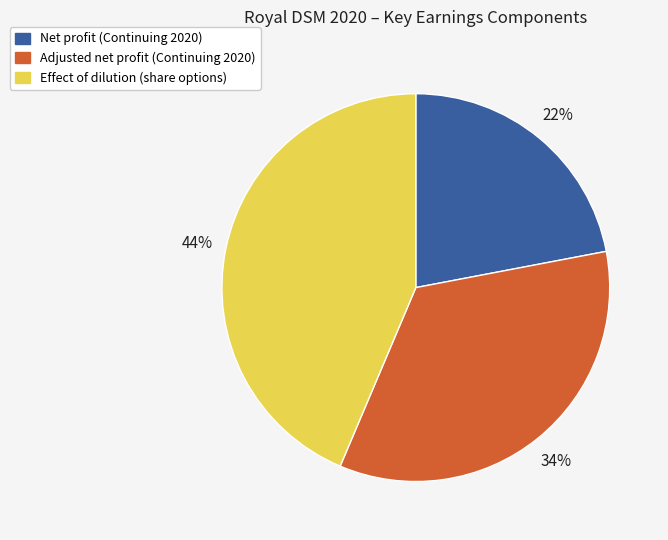

Combined, do Effect of dilution (share options) and Adjusted net profit (Continuing 2020) account for over 50%?

Yes